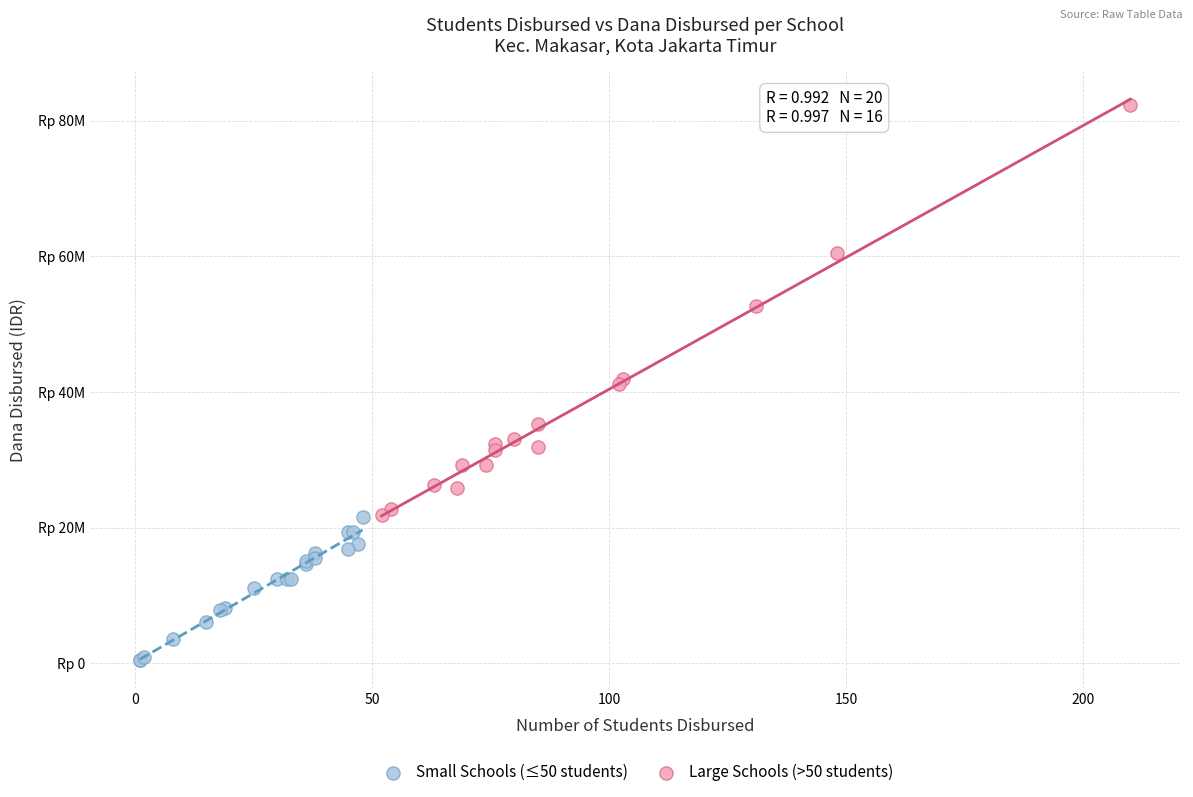

Which series has the widest spread of Y values?

Large Schools (>50 students)